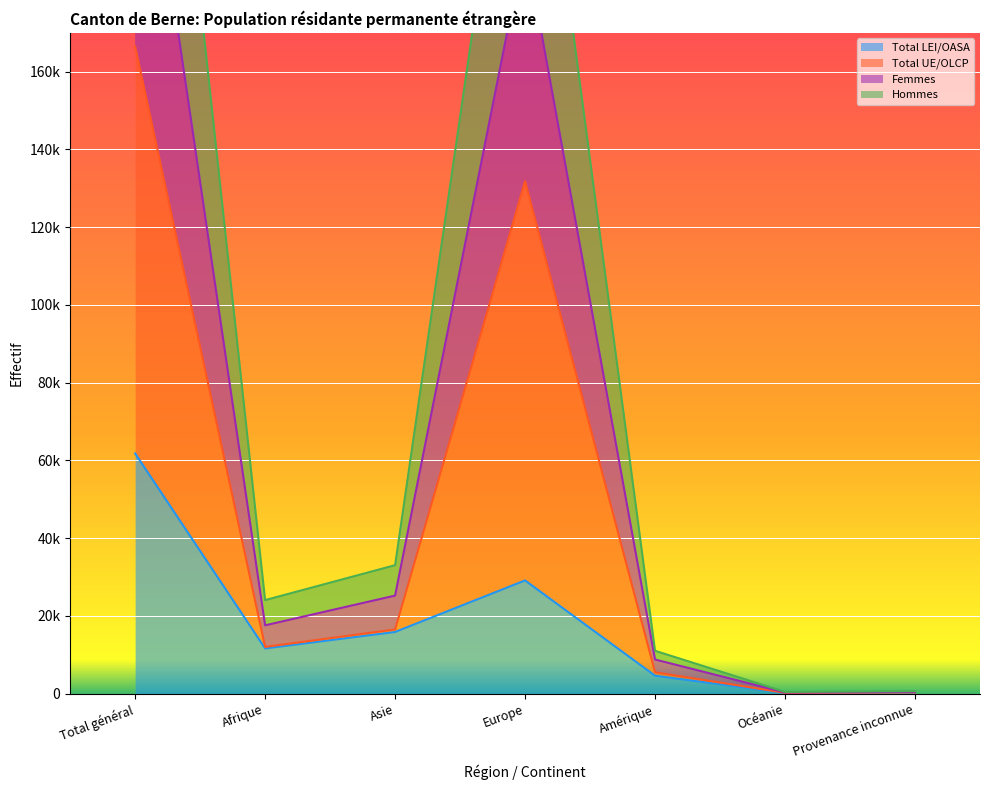

At which label does Hommes first exceed 24076?

Total général